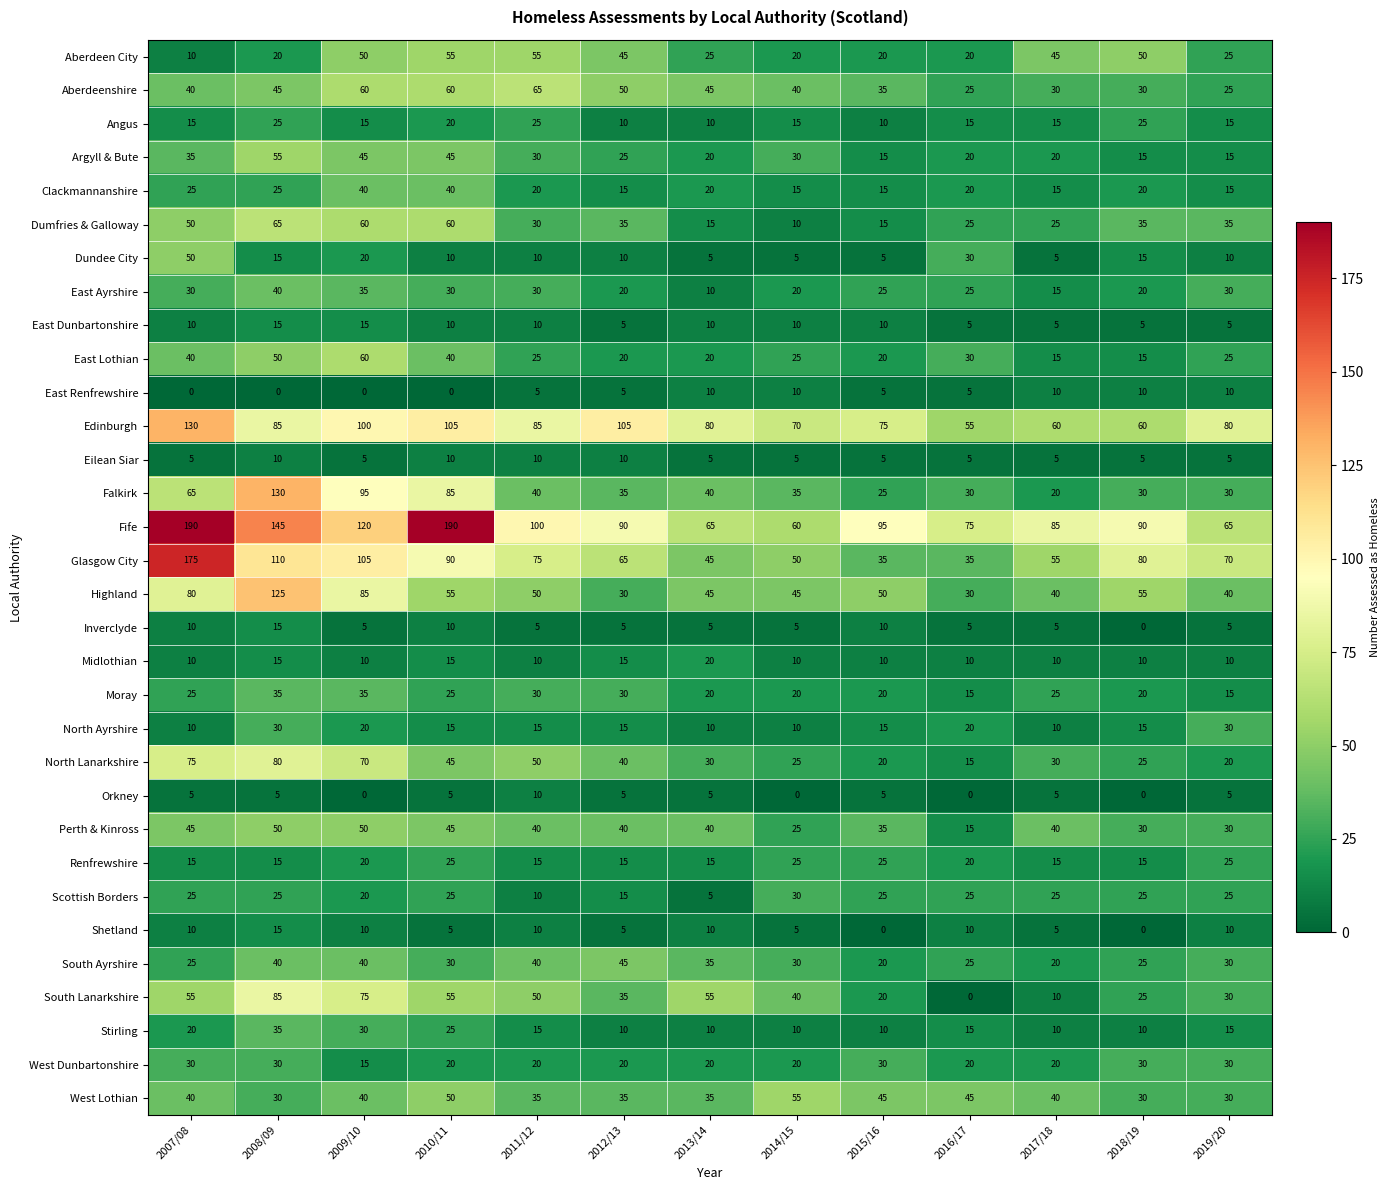

Is it true that East Dunbartonshire equals 3 at 2016/17?

False